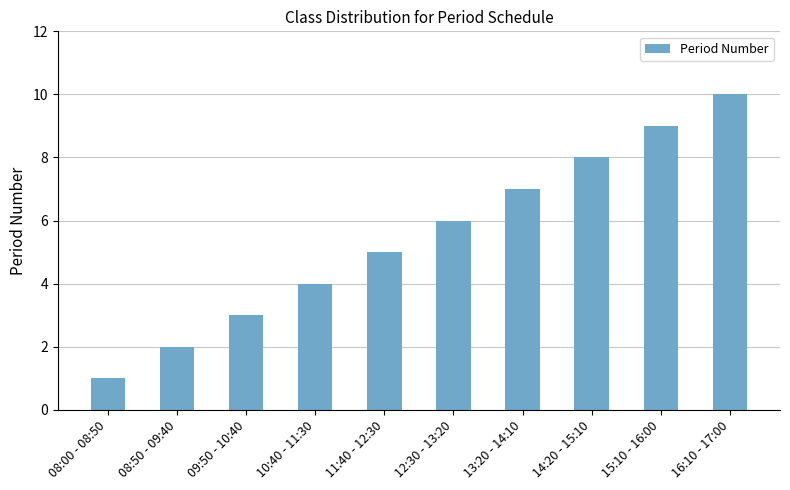

What is the difference between the maximum and minimum values?

9